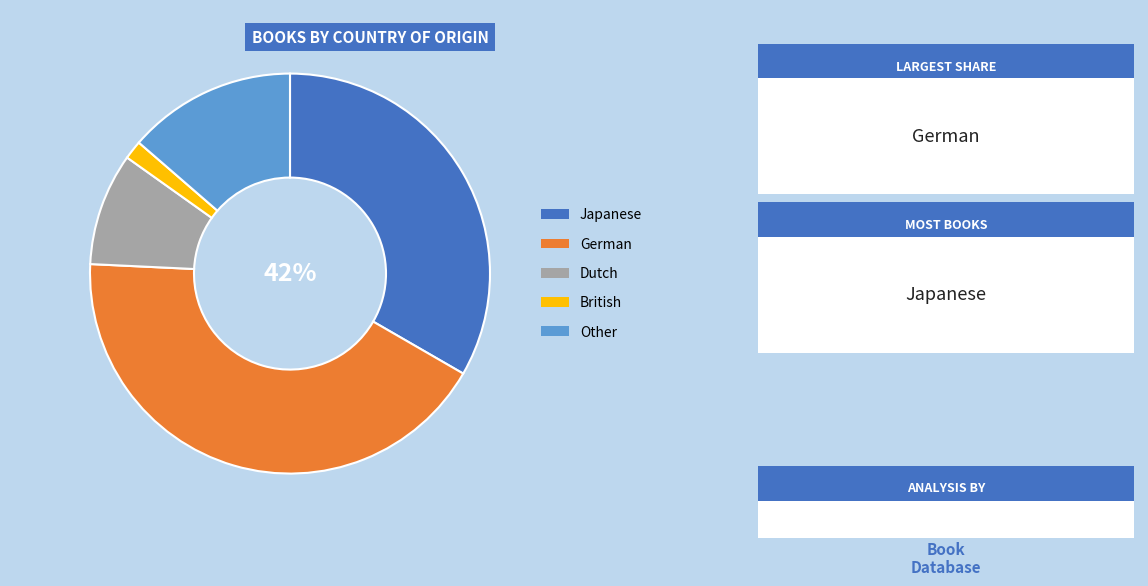

How many slices are in this pie chart?

5